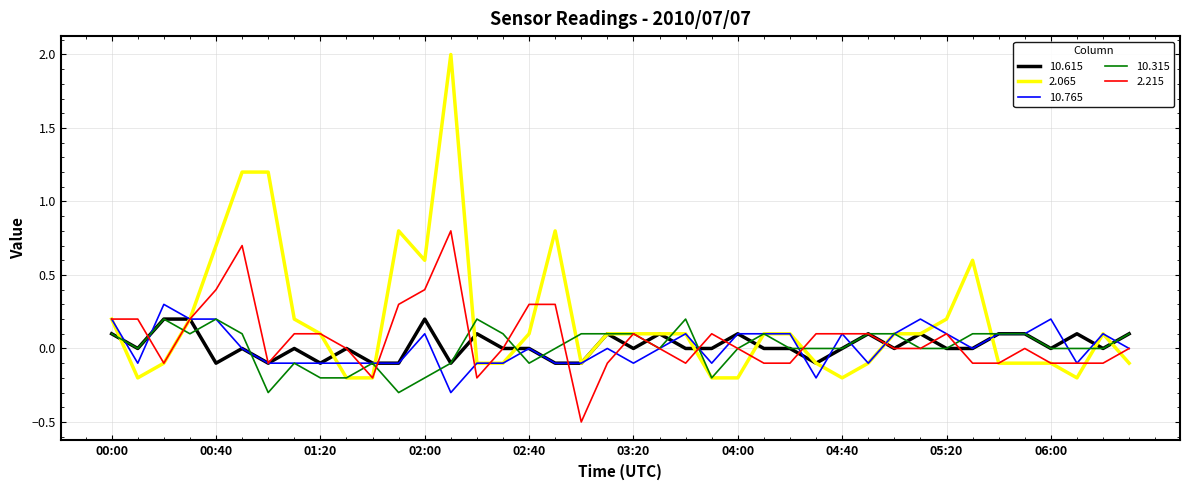

Which series has the largest range (max minus min)?

2.065